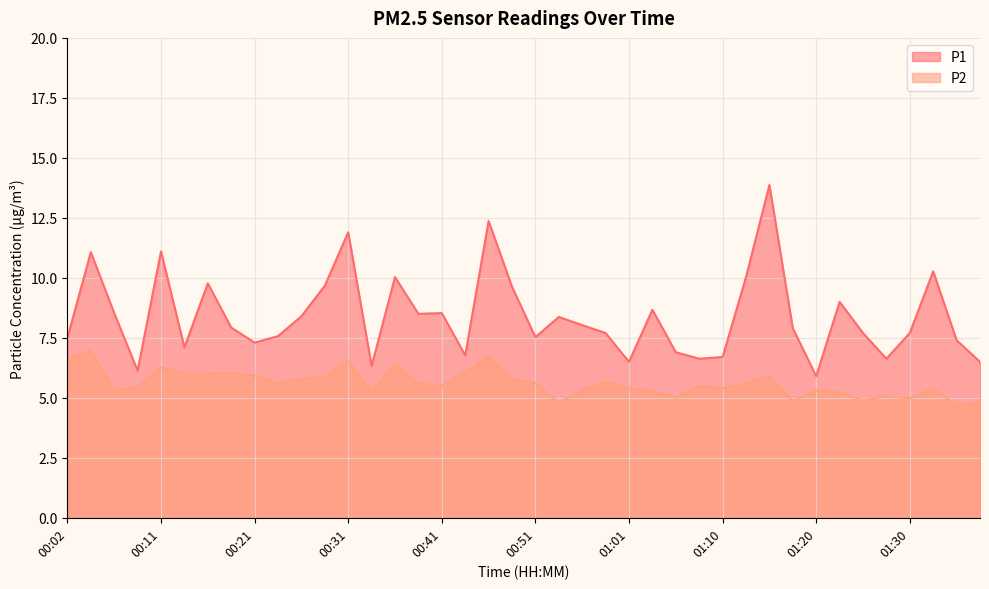

What value does the P1 series have at 01:01?

6.5